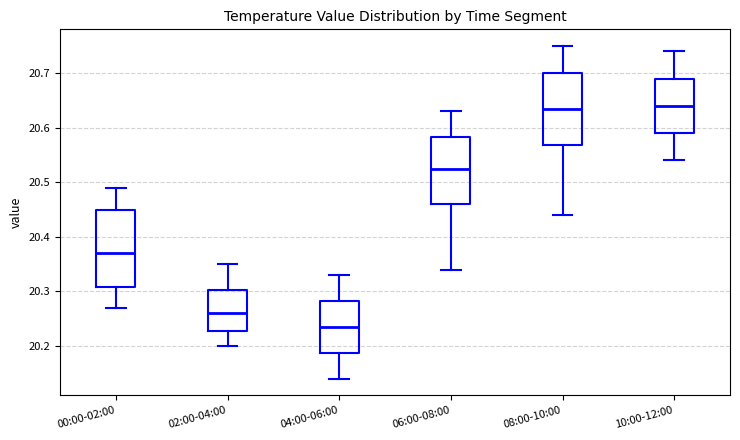

Where does the upper whisker of the box for 10:00-12:00 end on the y-axis? The values are not printed on the chart, so give them approximately, as read against the axis.

20.74